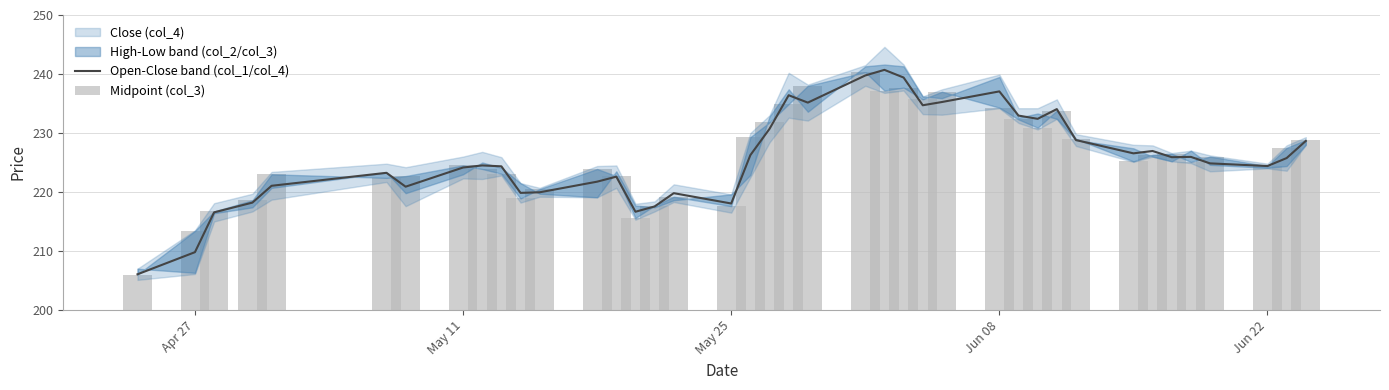

What is the difference between the maximum and minimum values in the col_3 (mid) series?

34.6